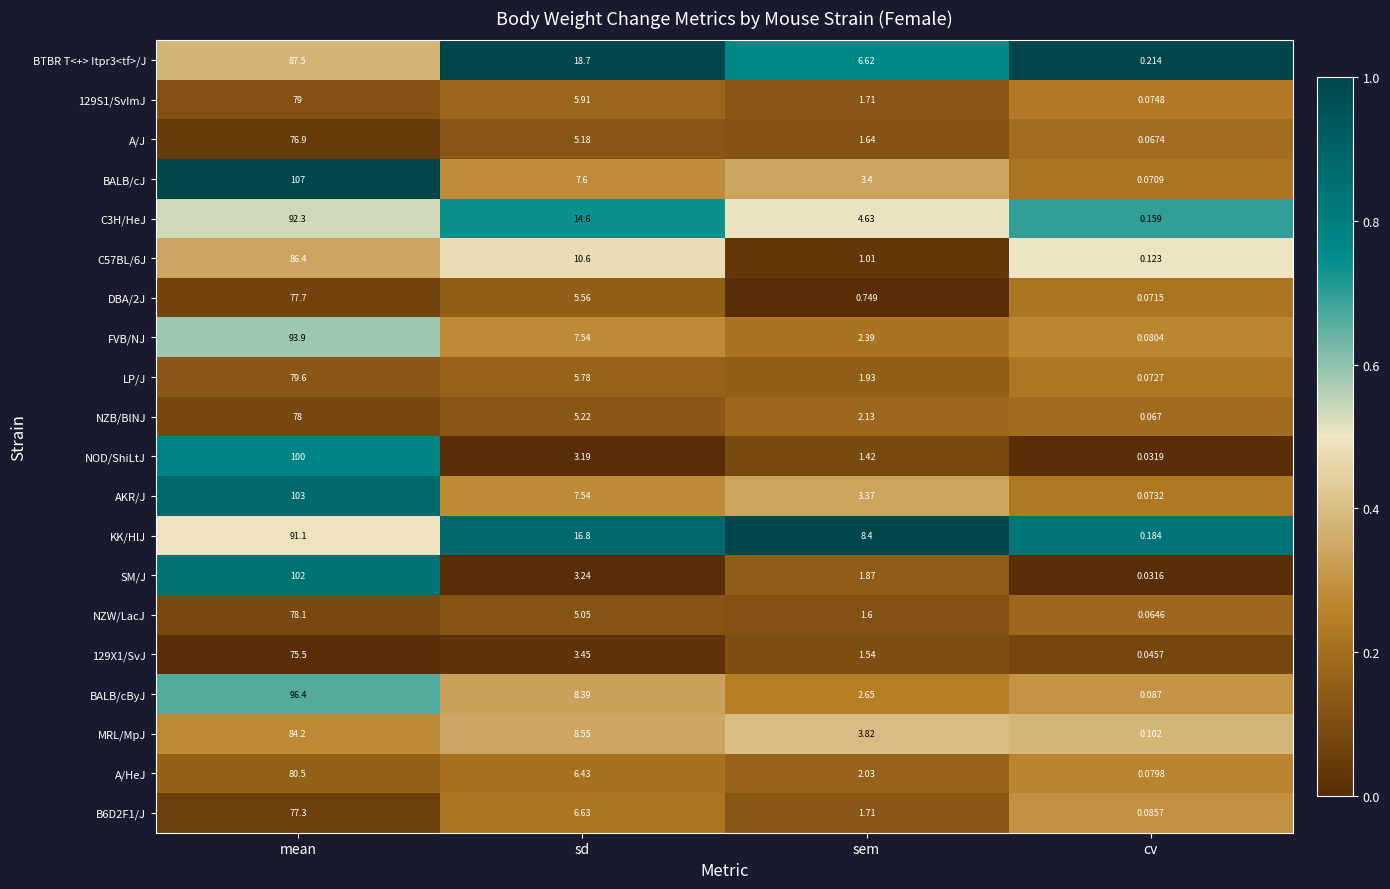

At how many categories does at least one series exceed 0?

4